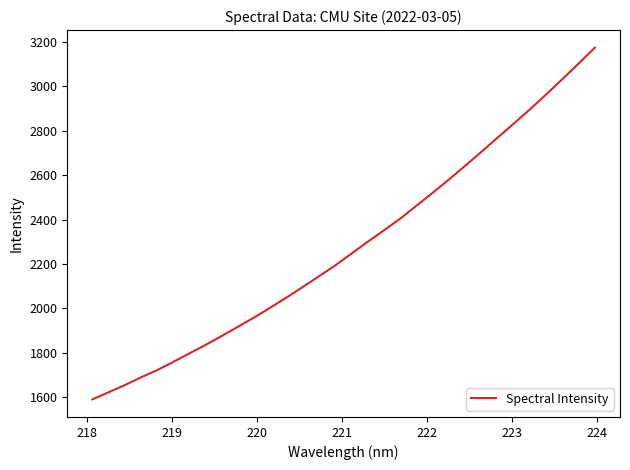

What is the difference between the maximum and minimum values?

1583.8